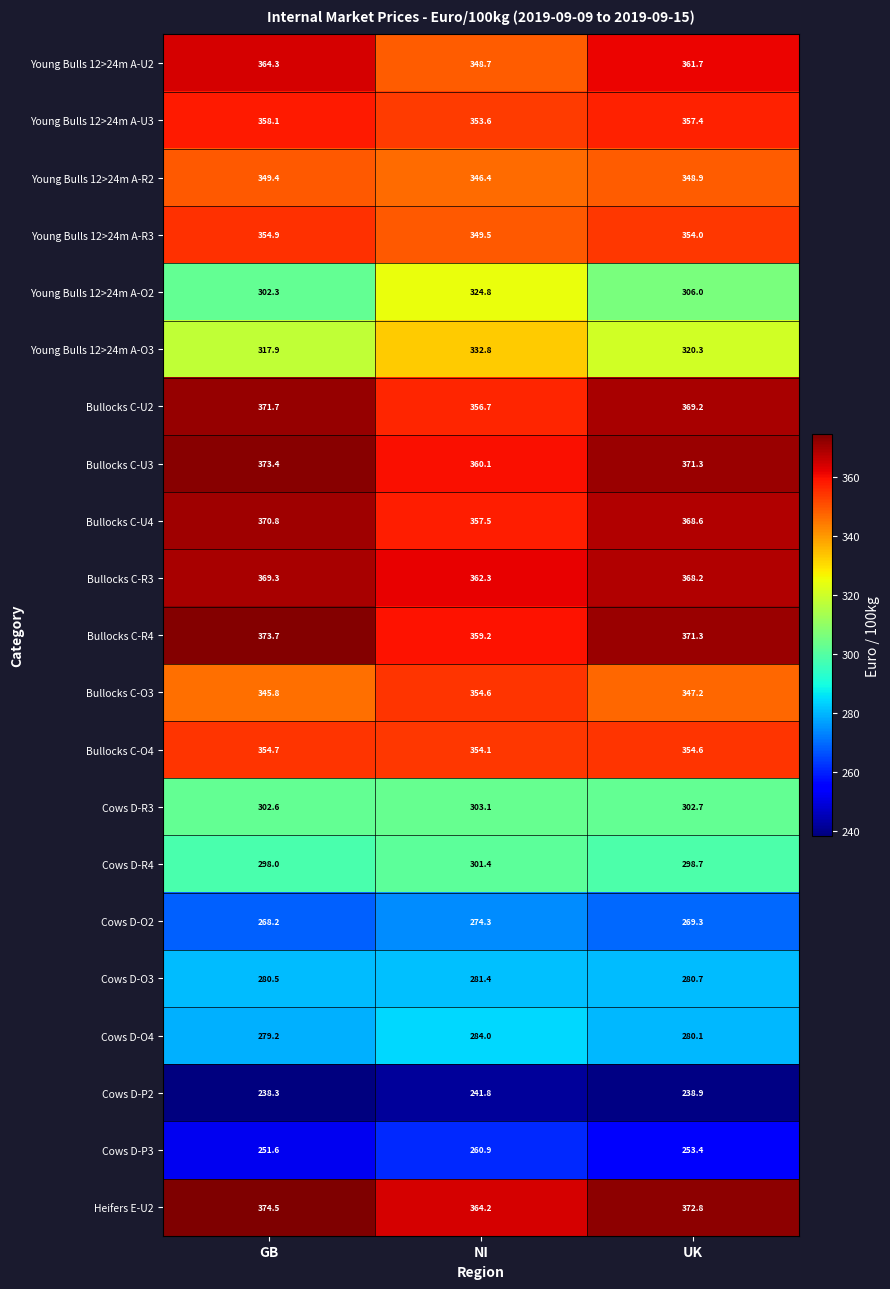

What is the smallest value displayed?

238.3